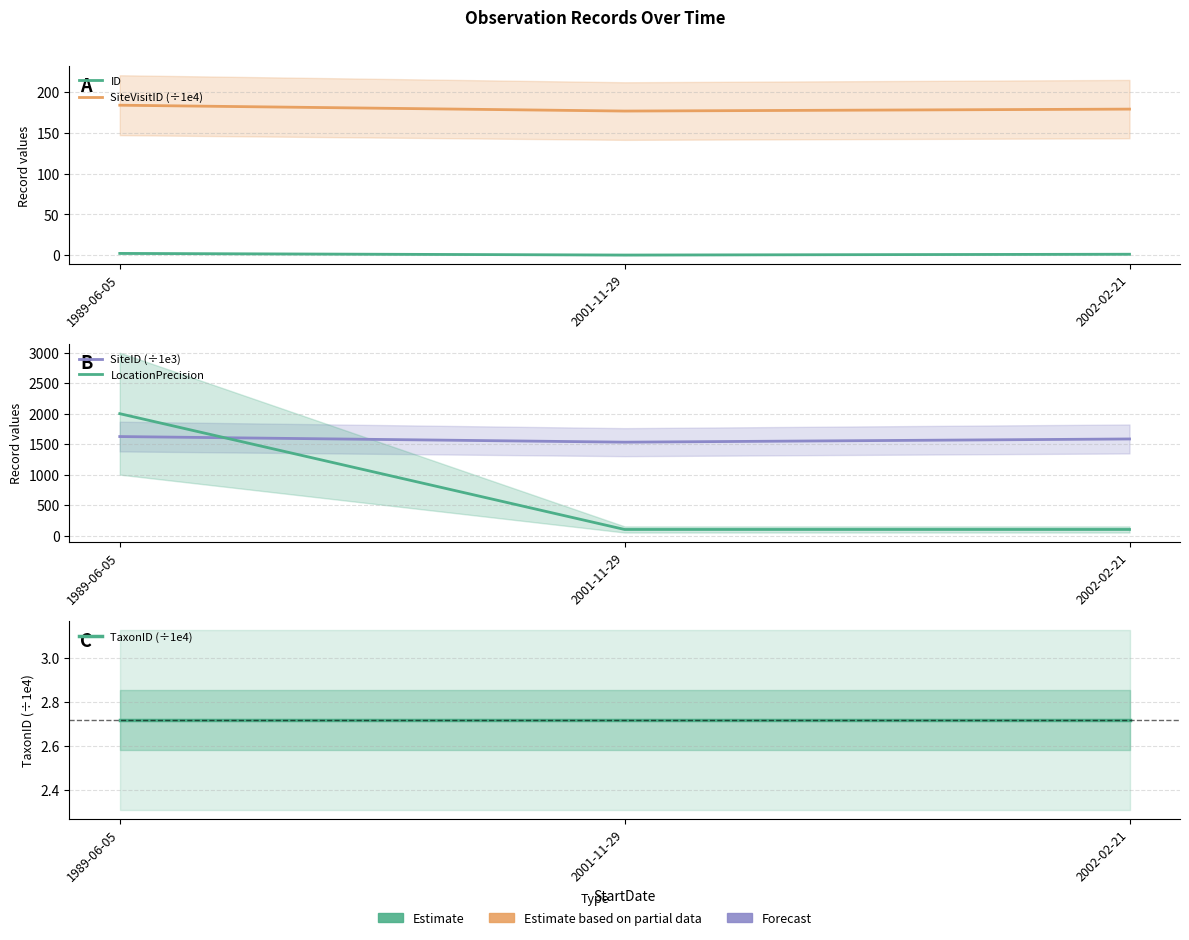

Count the LocationPrecision values in the range 100 to 2000.

3